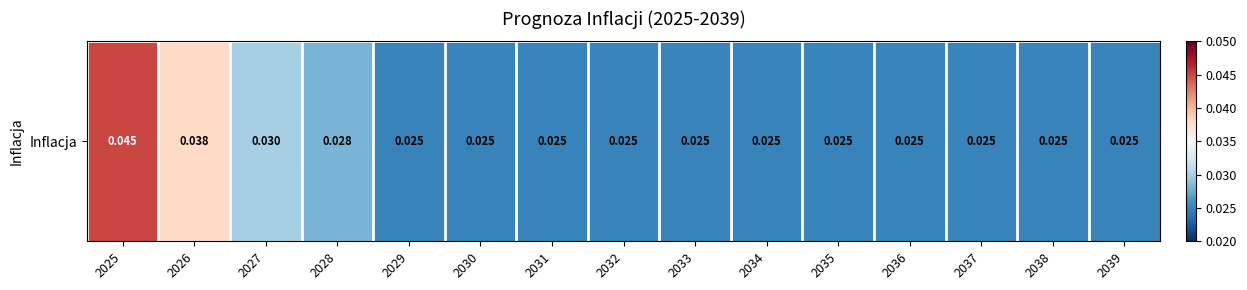

How many categories are shown in the chart?

15